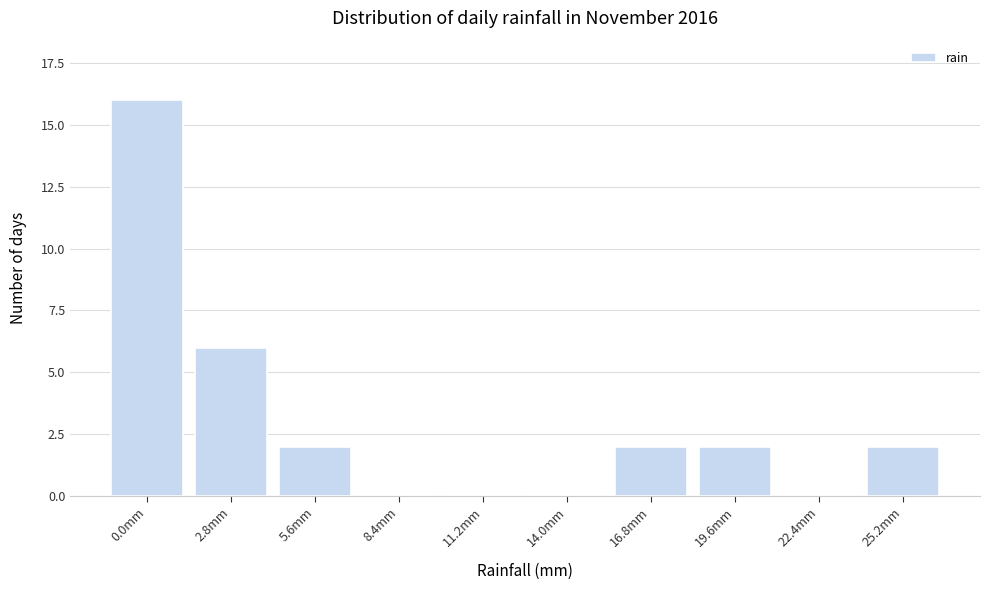

Reading left to right, what are all the values shown in this chart?

0.0mm=16	2.8mm=6	5.6mm=2	8.4mm=0	11.2mm=0	14.0mm=0	16.8mm=2	19.6mm=2	22.4mm=0	25.2mm=2